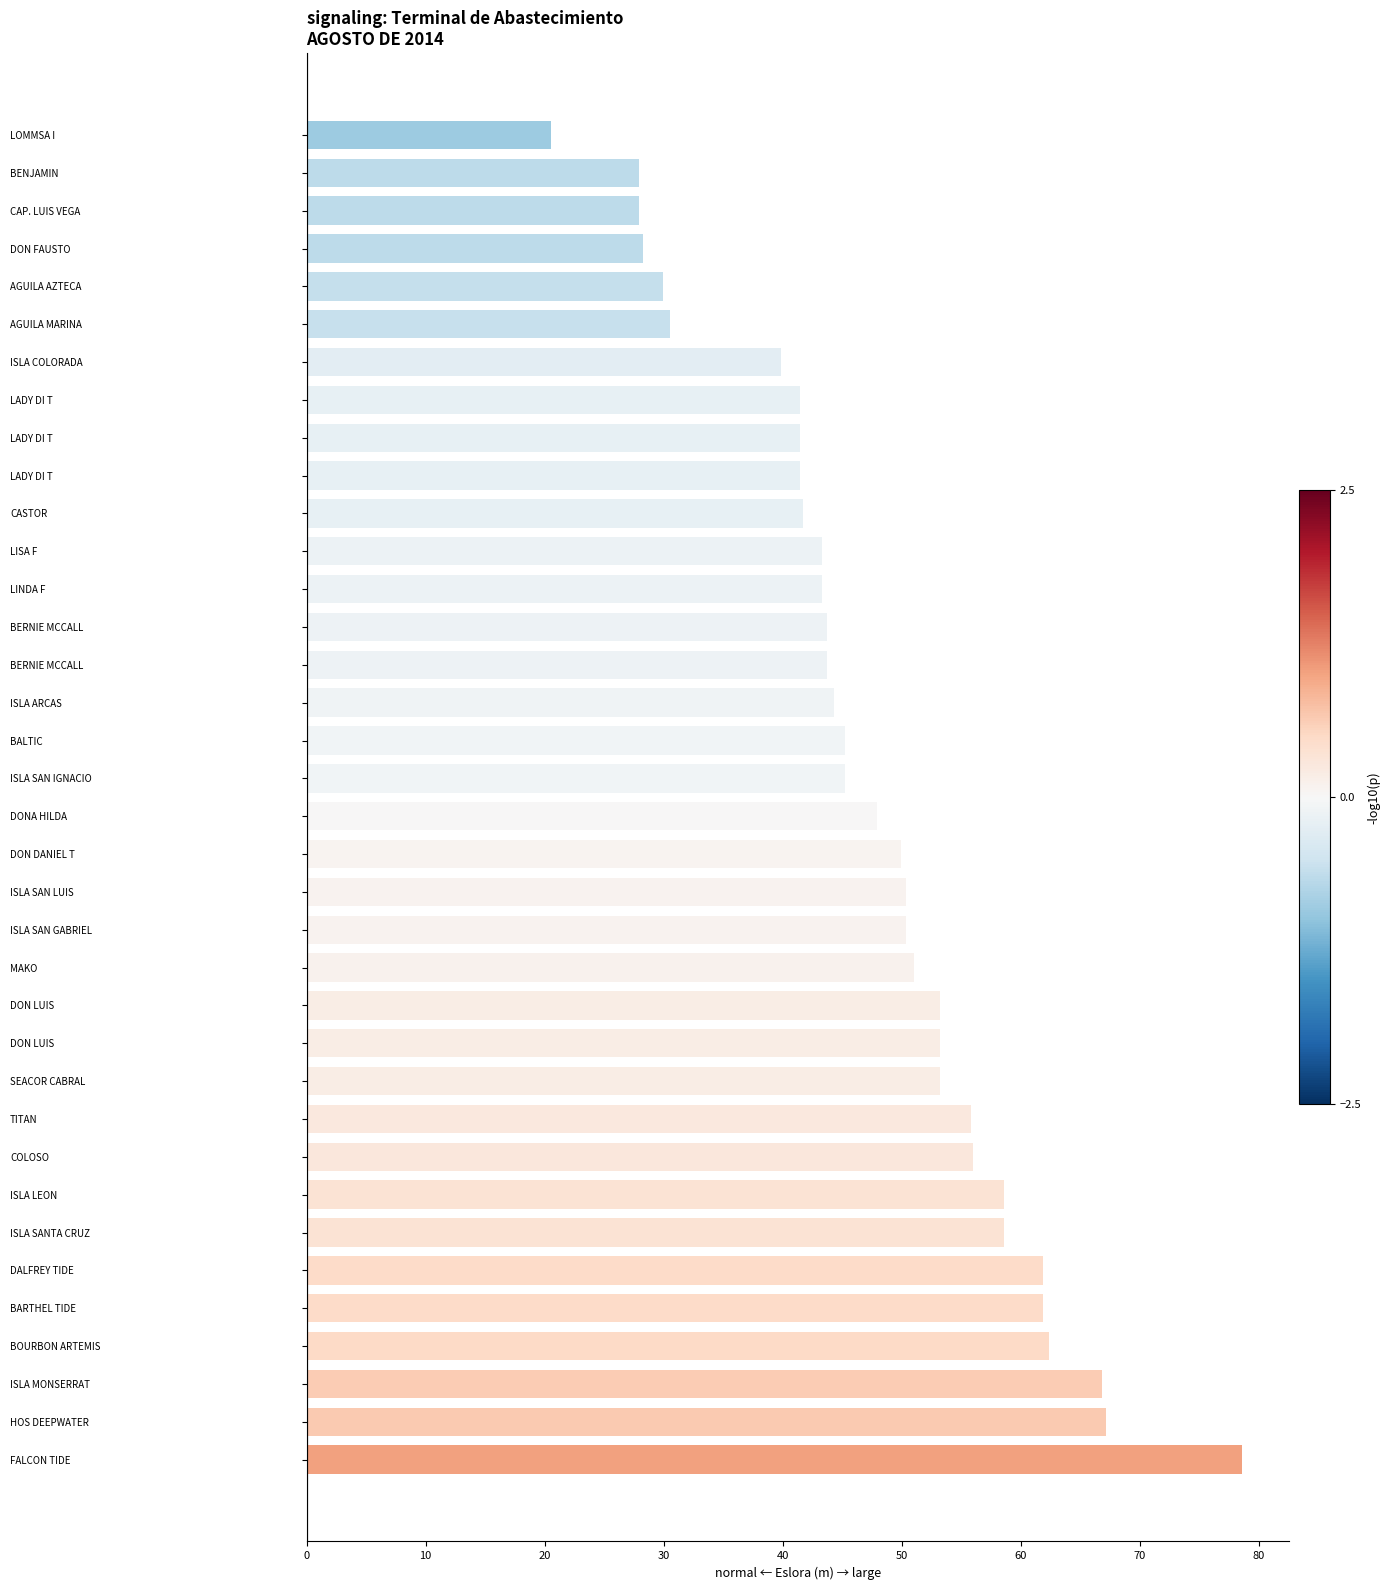

Count the number of categories in the chart.

36